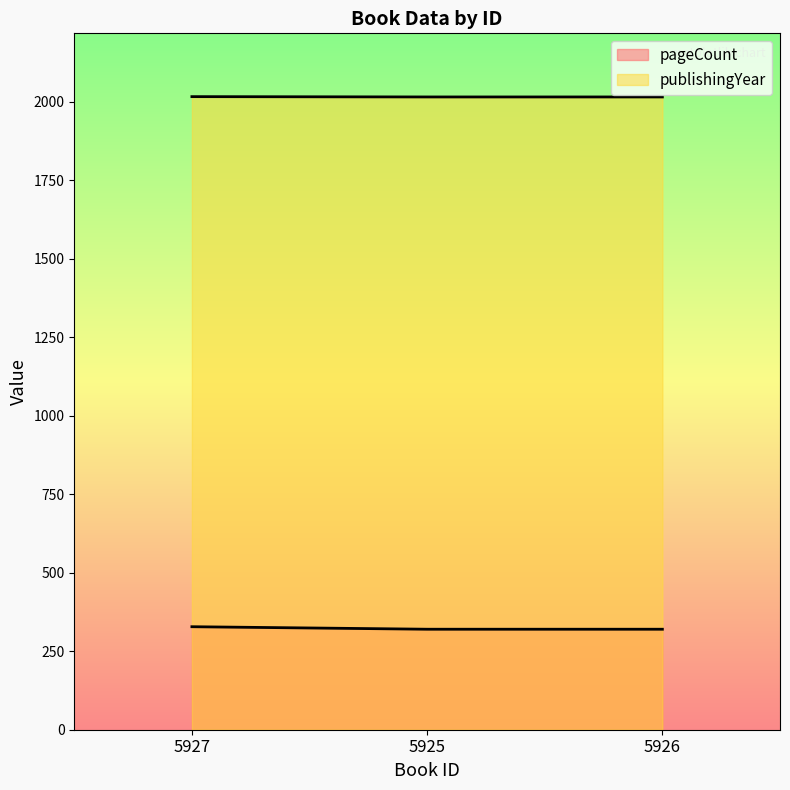

What position from the left is 5927?

1